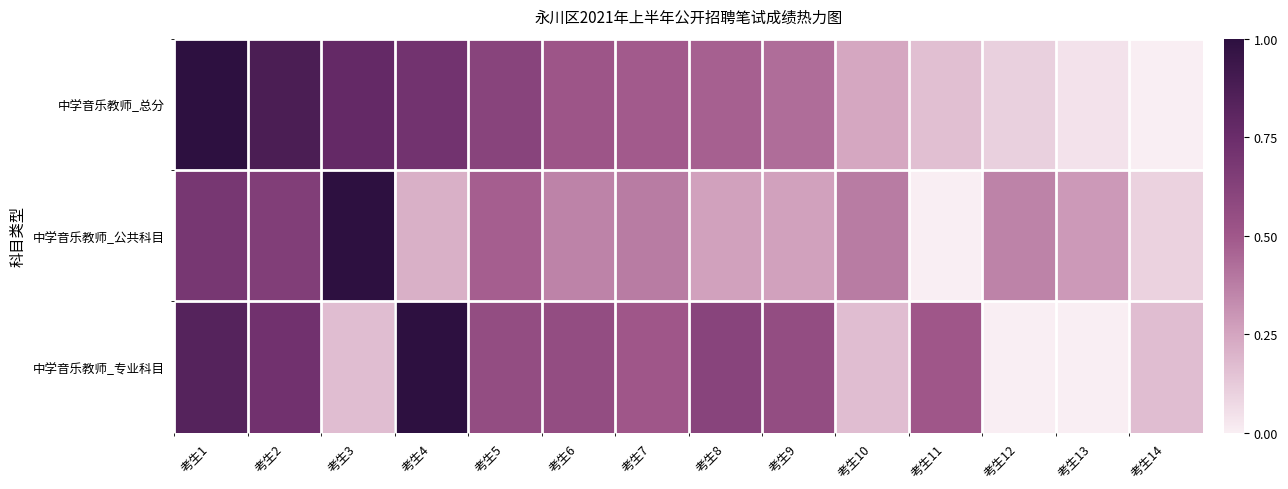

Reading left to right, list all the values displayed in this chart.

中学音乐教师_总分: 考生1=1.0	考生2=0.9	考生3=0.8	考生4=0.7	考生5=0.6	考生6=0.5	考生7=0.5	考生8=0.5	考生9=0.4	考生10=0.2	考生11=0.2	考生12=0.1	考生13=0.0	考生14=0.0
中学音乐教师_公共科目: 考生1=0.7	考生2=0.6	考生3=1.0	考生4=0.2	考生5=0.5	考生6=0.4	考生7=0.4	考生8=0.3	考生9=0.3	考生10=0.4	考生11=0.0	考生12=0.4	考生13=0.3	考生14=0.1
中学音乐教师_专业科目: 考生1=0.8	考生2=0.7	考生3=0.2	考生4=1.0	考生5=0.6	考生6=0.6	考生7=0.5	考生8=0.6	考生9=0.6	考生10=0.2	考生11=0.5	考生12=0.0	考生13=0.0	考生14=0.2